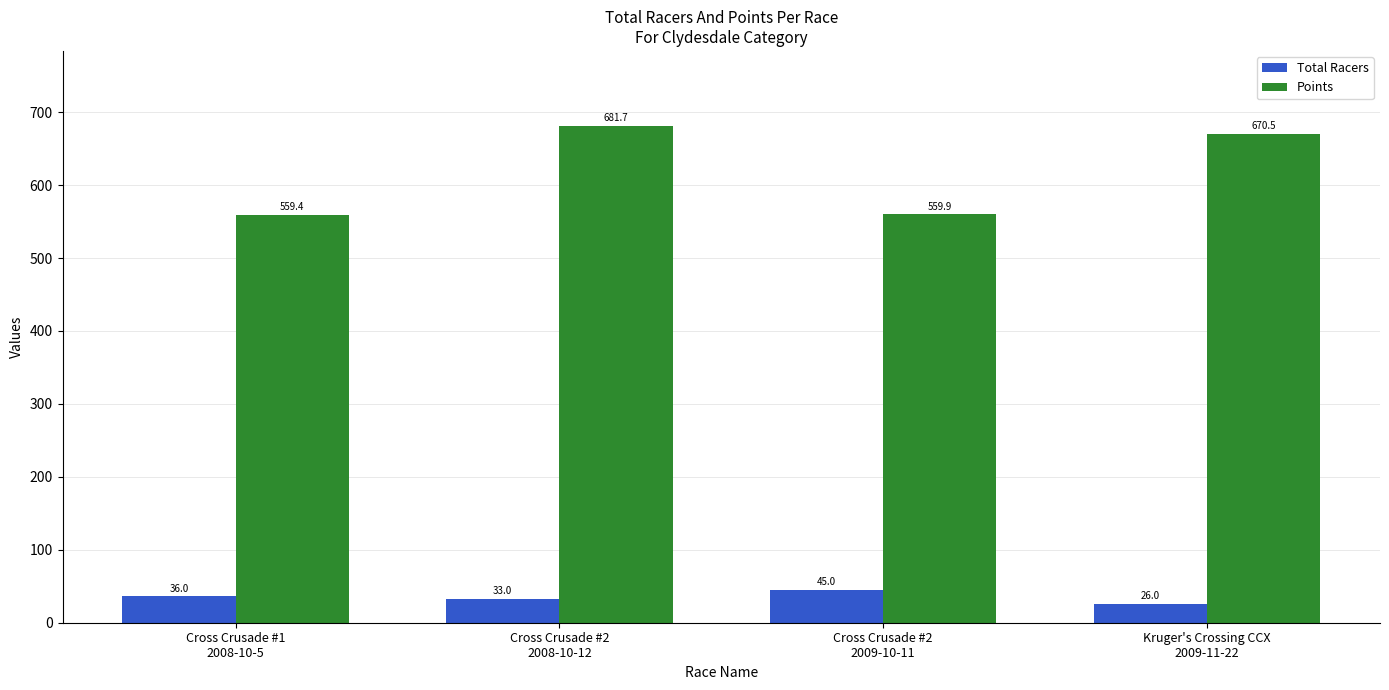

Is it true that Points equals 886.5 at Cross Crusade #2
2008-10-12?

False